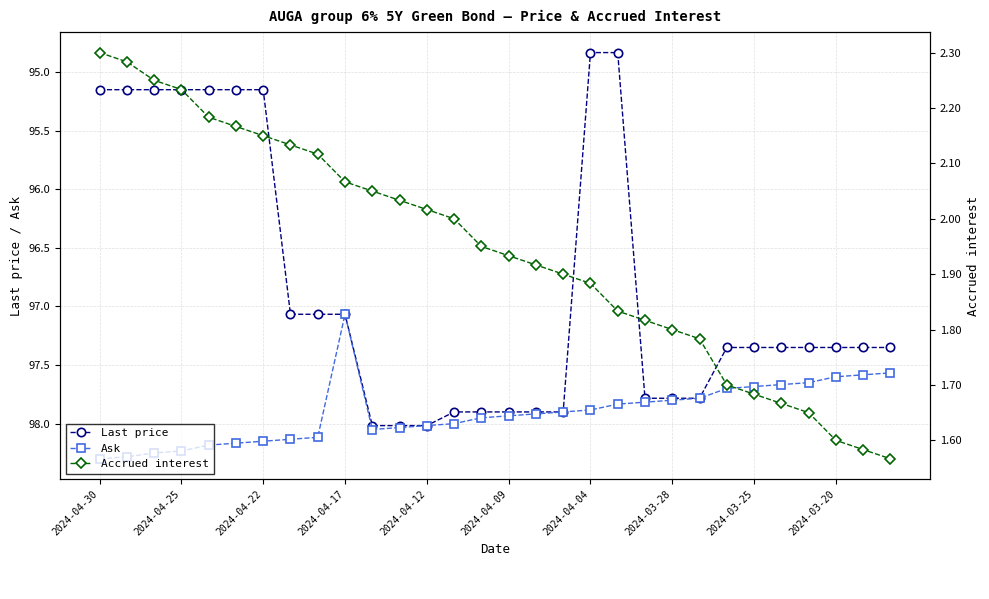

At how many categories does at least one series exceed 81?

30